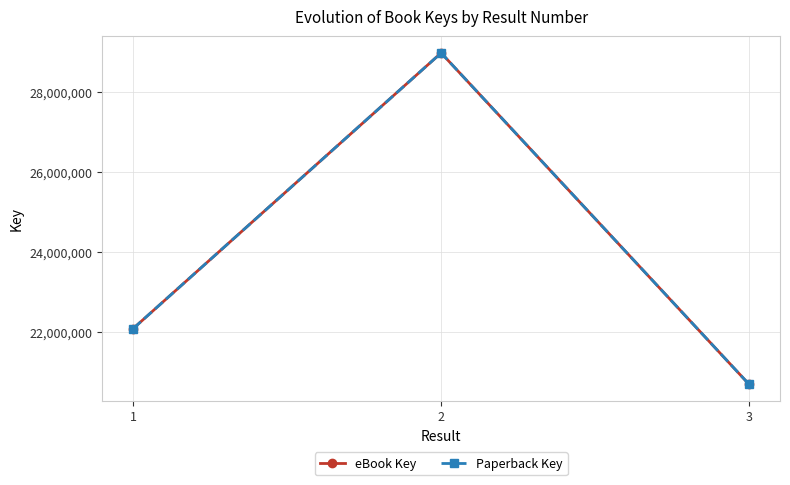

Rank the series by their maximum value, from lowest to highest.

eBook Key, Paperback Key